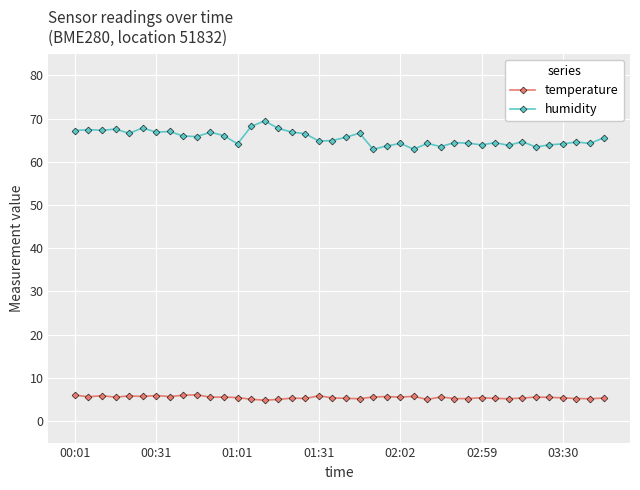

What is the highest value of the temperature series?

6.1